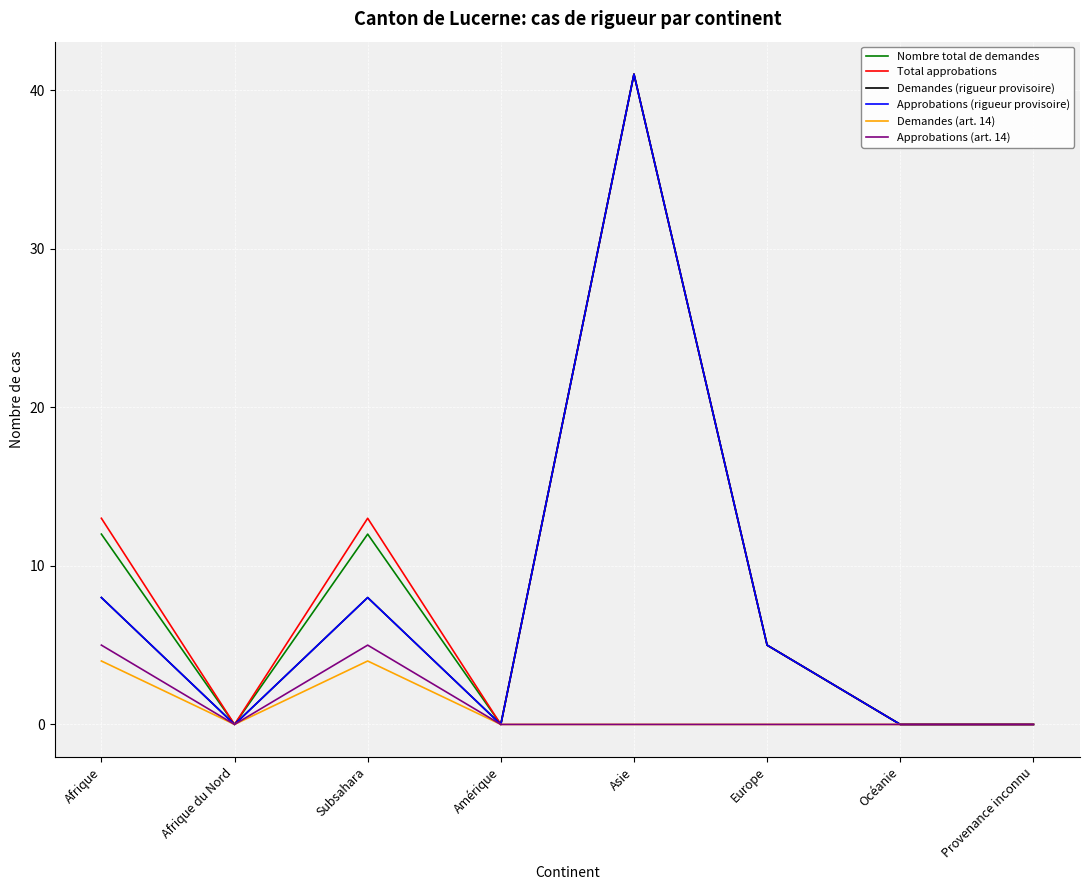

Is this an area chart (filled region under the line)?

No